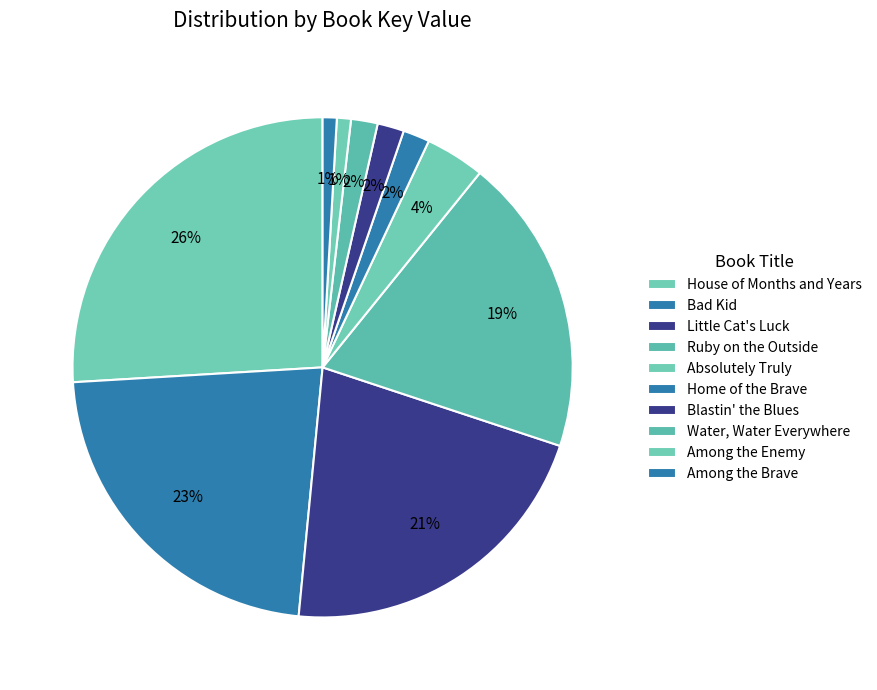

True or false: Among the Enemy accounts for 1% of the total.

True